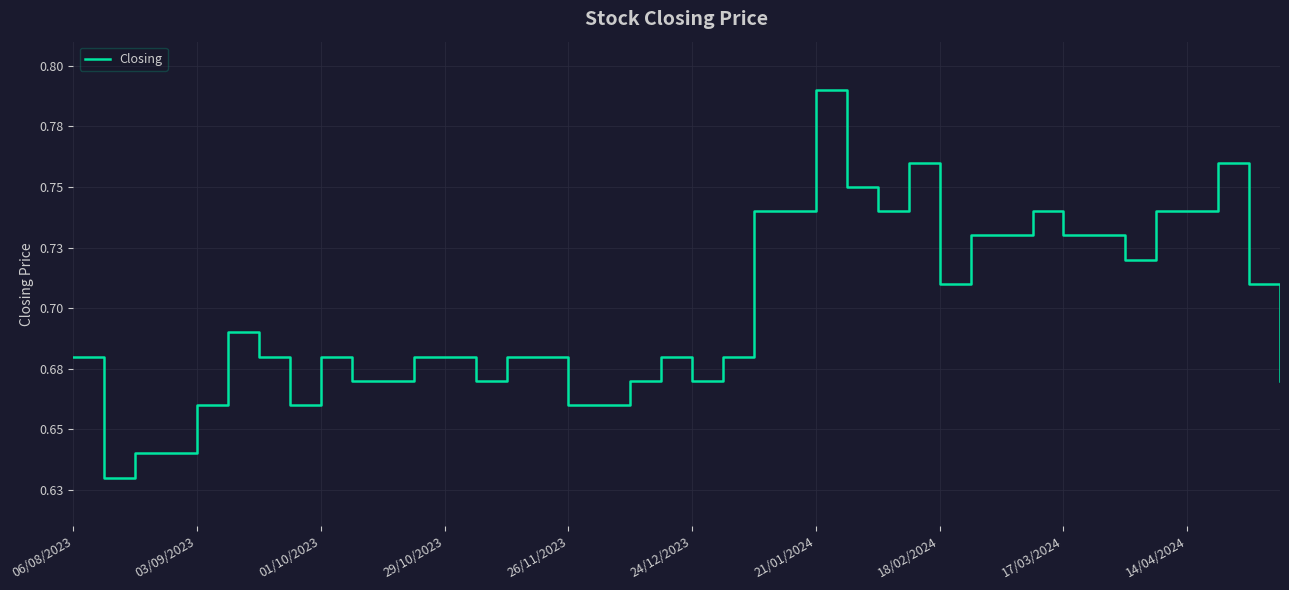

Does the chart have visible grid lines?

Yes